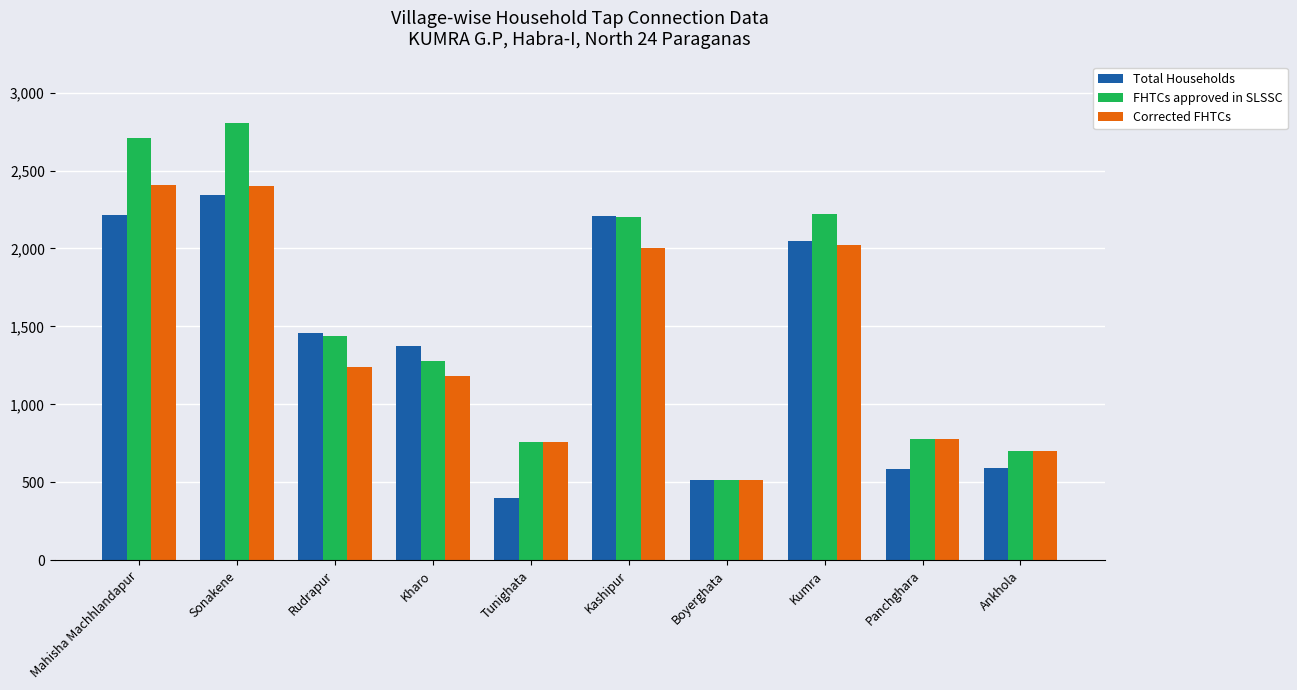

What are all the series names shown in the legend?

Total Households, FHTCs approved in SLSSC, Corrected FHTCs